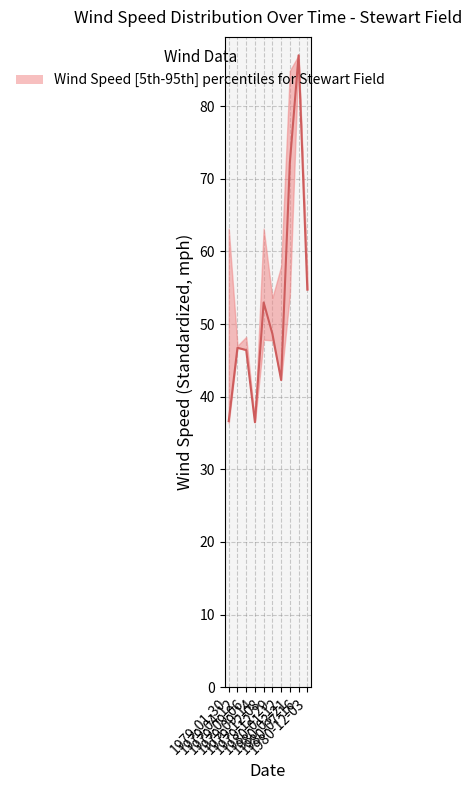

What is the difference between the maximum and minimum values?

50.5